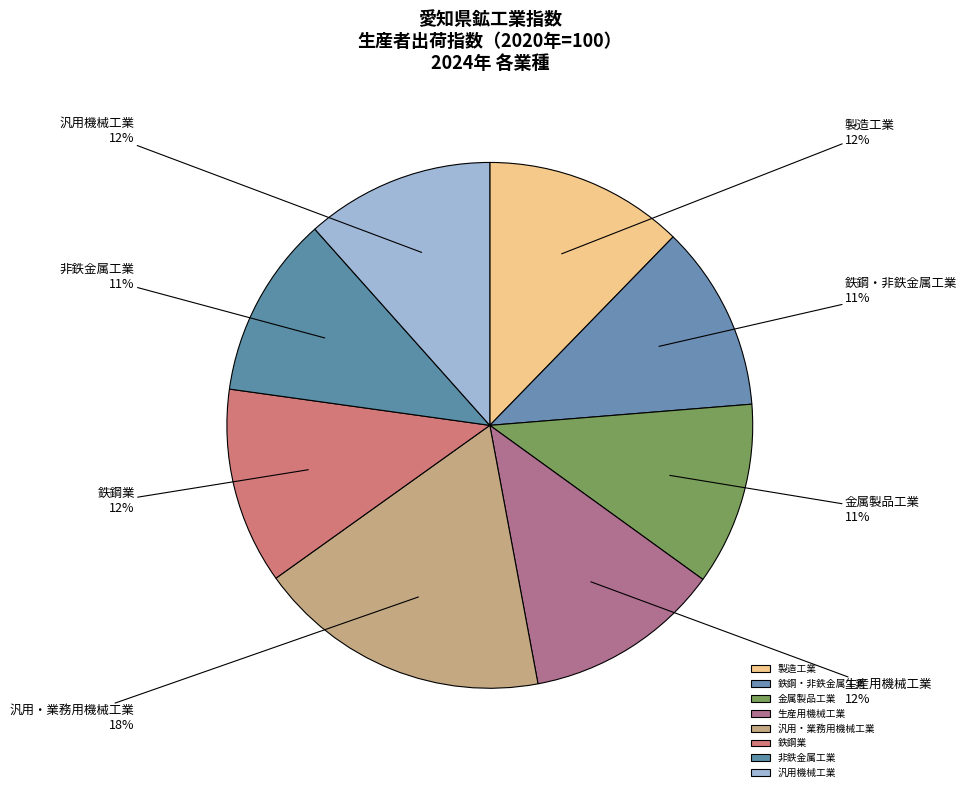

To the nearest percent, what is the average slice percentage?

12%